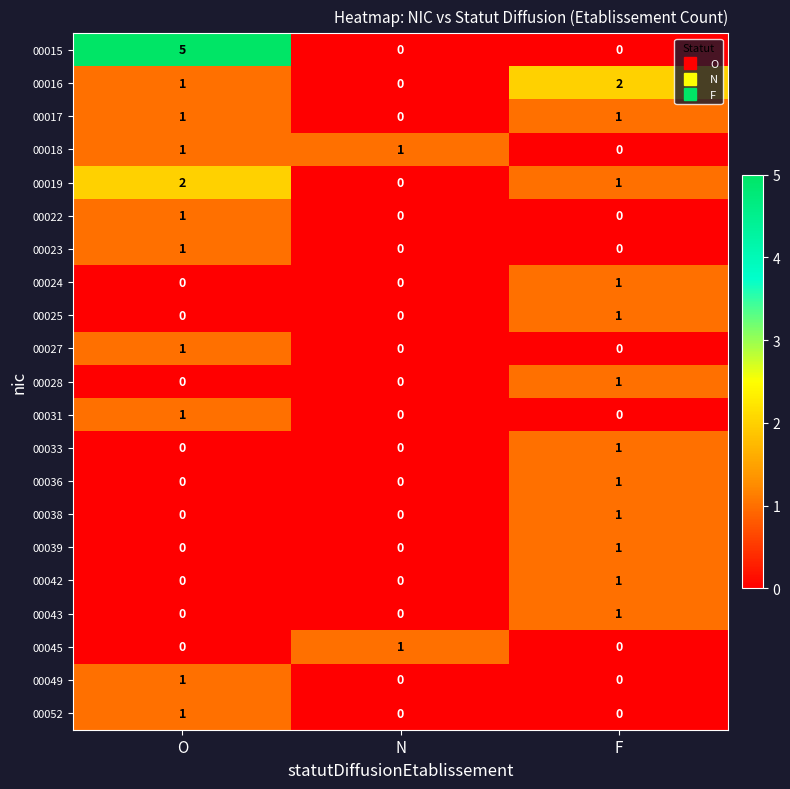

At which category is the sum across all series the highest?

O